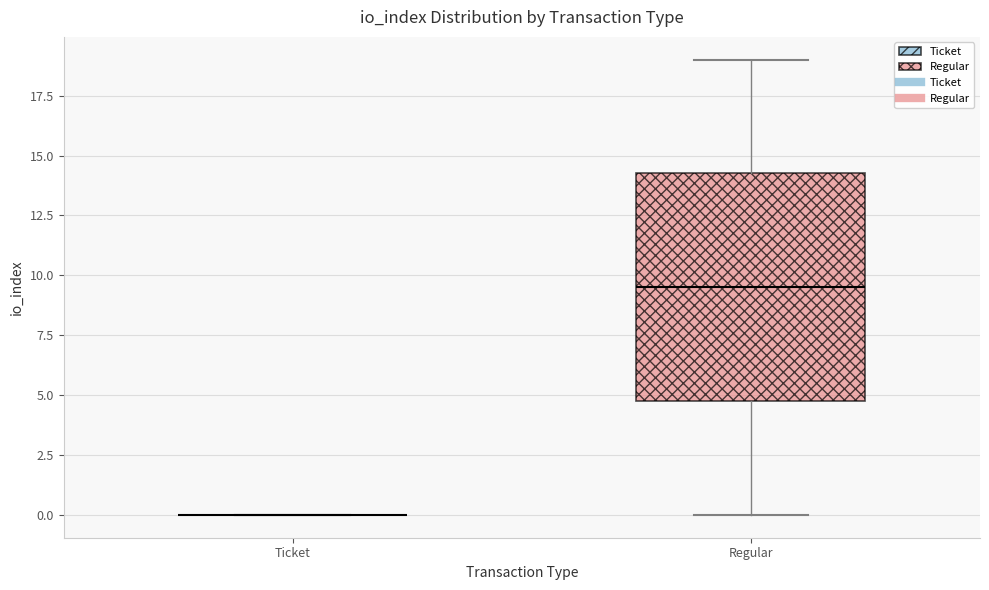

Comparing the boxes themselves (not the whiskers), which one is the tallest?

Regular